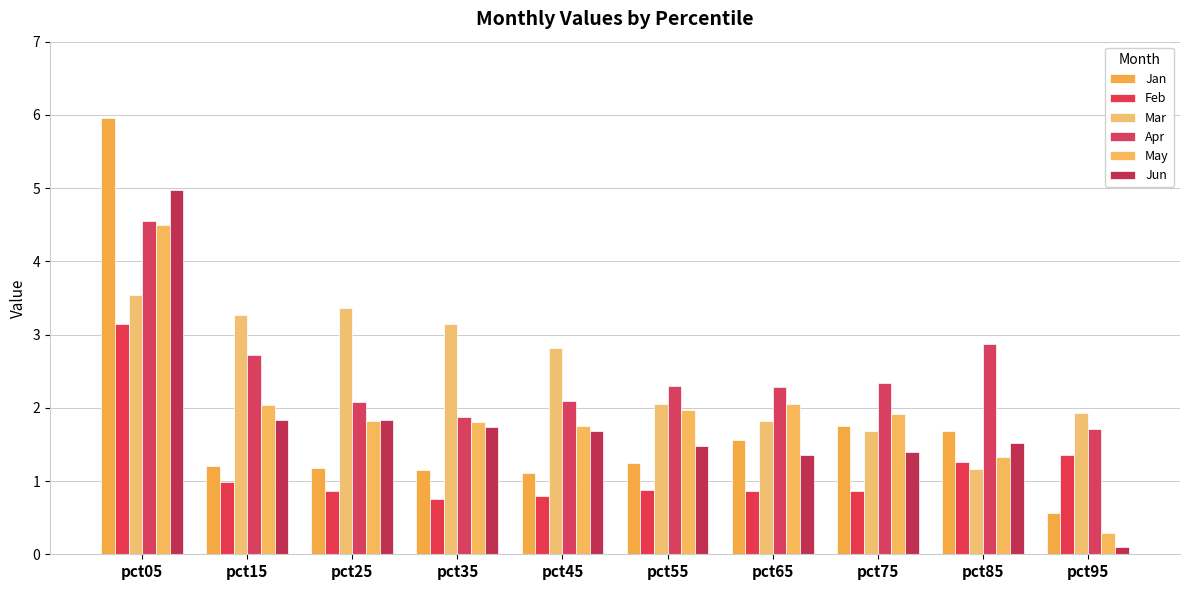

What is the difference between the maximum and minimum values in the Jan series?

5.4